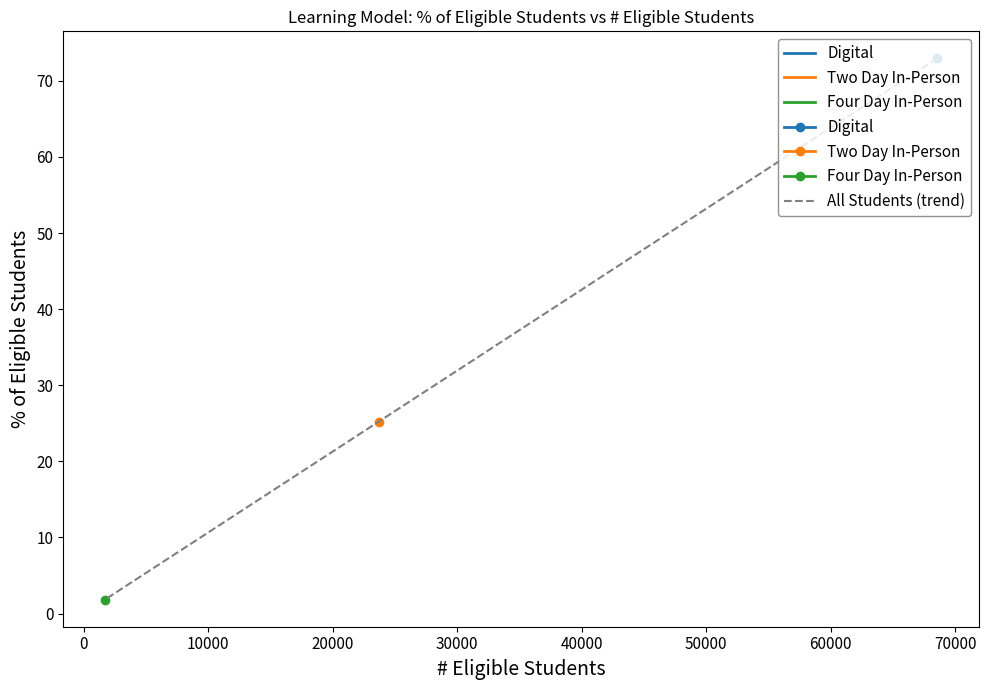

How many lines are shown in the chart?

1